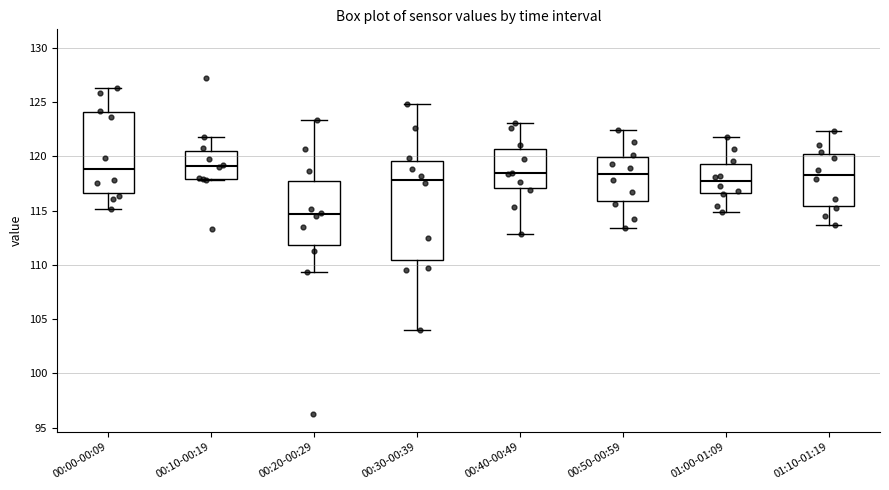

Reading left to right, read every box against the y-axis: the position of its median line, the range the box covers, and the ends of its whiskers. The values are not printed on the chart, so give them approximately, as read against the axis.

00:00-00:09: median 119.0, box 116.5 to 124.0, whiskers 115.0 to 126.5
00:10-00:19: median 119.0, box 118.0 to 120.5, whiskers 118.0 to 122.0
00:20-00:29: median 114.5, box 112.0 to 117.5, whiskers 109.5 to 123.5
00:30-00:39: median 118.0, box 110.5 to 119.5, whiskers 104.0 to 125.0
00:40-00:49: median 118.5, box 117.0 to 120.5, whiskers 113.0 to 123.0
00:50-00:59: median 118.5, box 116.0 to 120.0, whiskers 113.5 to 122.5
01:00-01:09: median 117.5, box 116.5 to 119.5, whiskers 115.0 to 122.0
01:10-01:19: median 118.5, box 115.5 to 120.5, whiskers 113.5 to 122.5